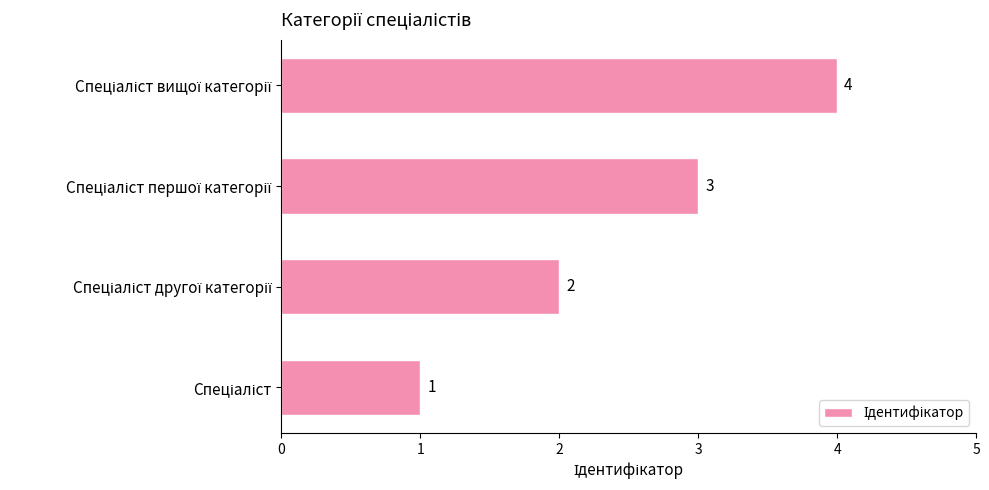

What is the smallest value displayed?

1